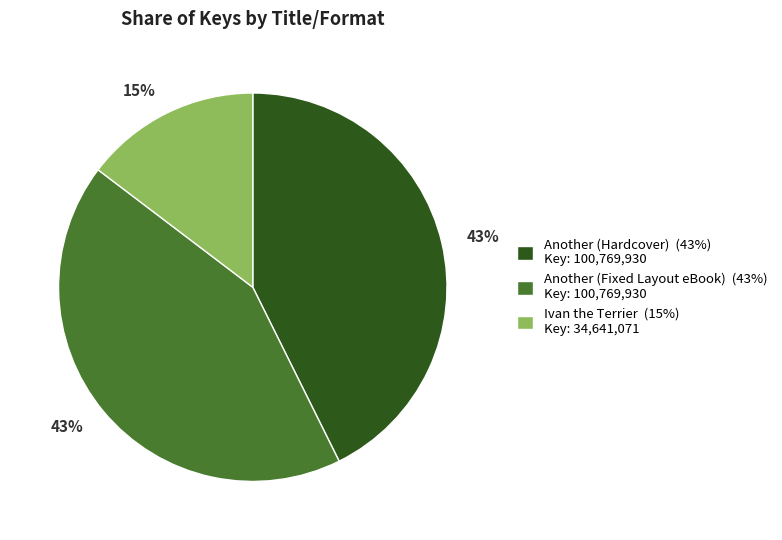

Is there a majority slice in this chart?

No